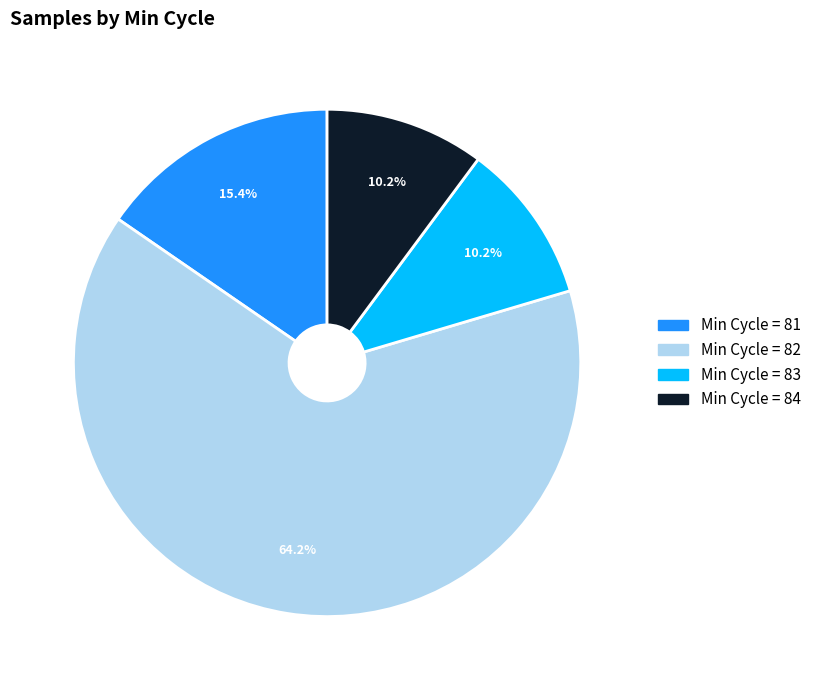

Is there a majority slice in this chart?

Yes